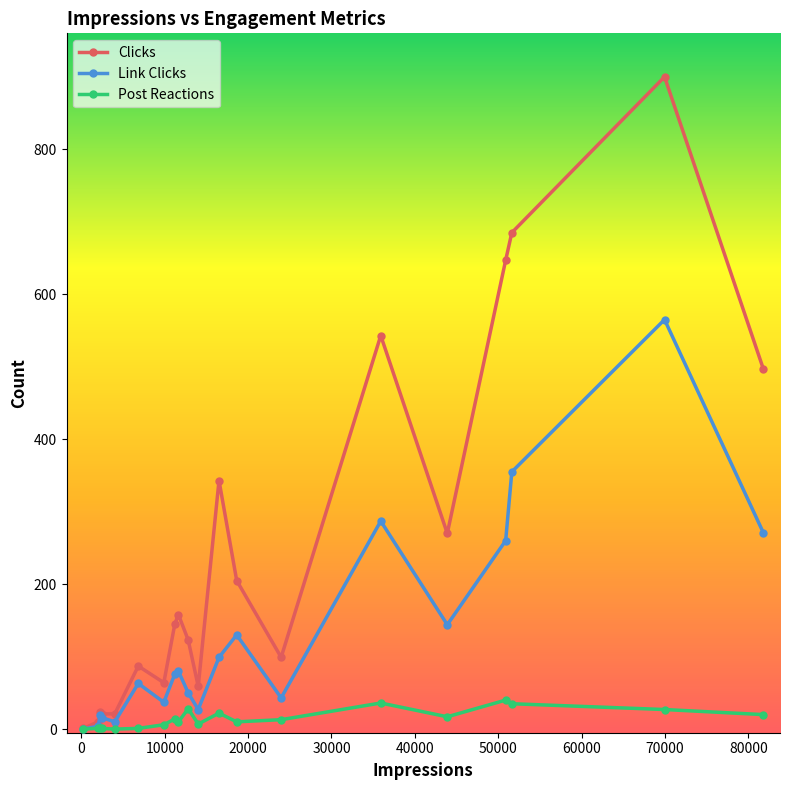

Rank the series by their maximum value, from highest to lowest.

Clicks, Link Clicks, Post Reactions